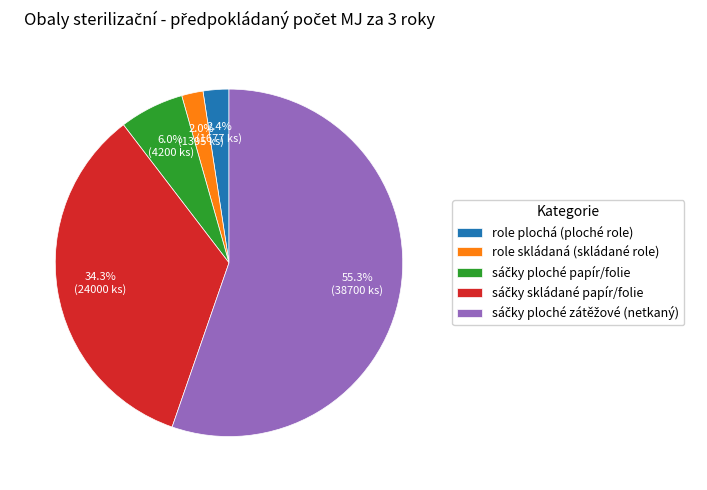

How many segments does this pie chart have?

5